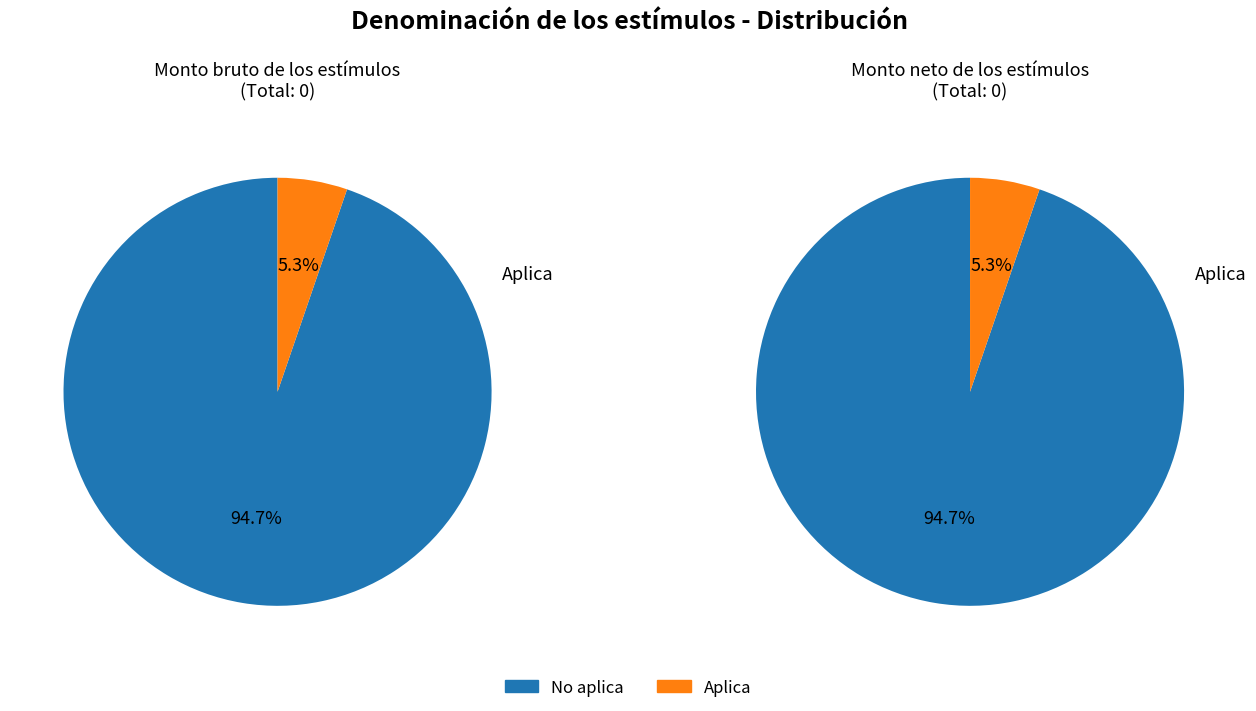

How many slices are in this pie chart?

2